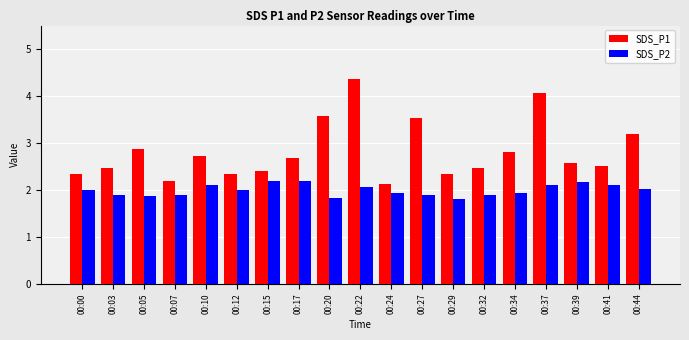

Is it true that SDS_P2 equals 0.9 at 00:32?

False